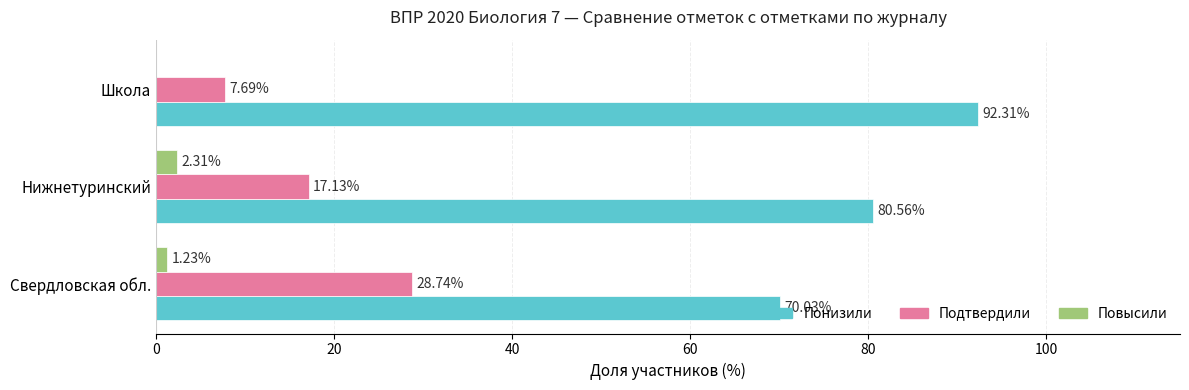

Between Свердловская обл. and Школа, which series saw the biggest shift?

Понизили